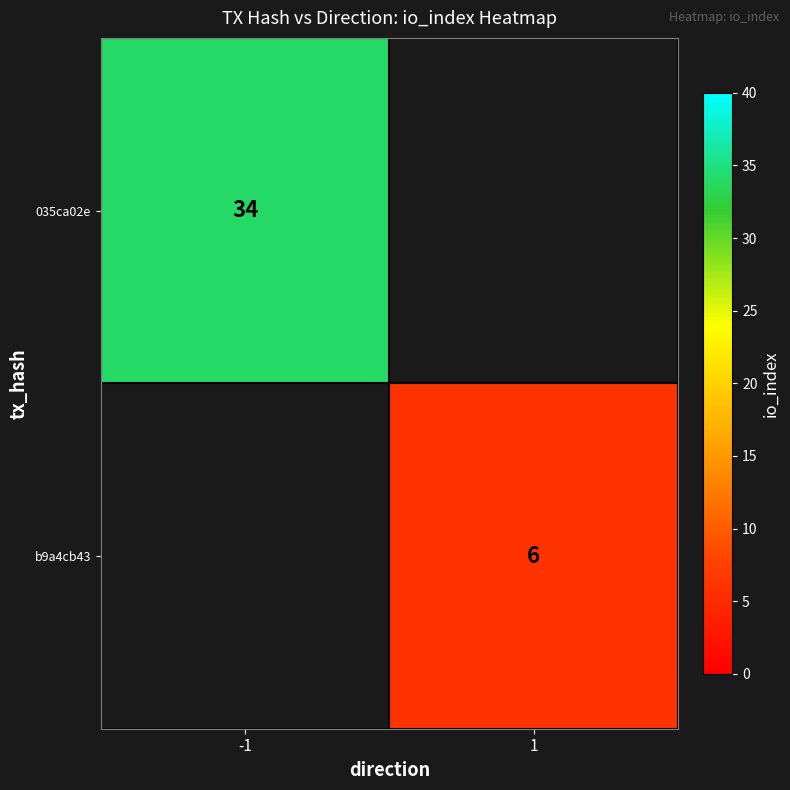

Is it true that b9a4cb43 equals 1 at 1?

False